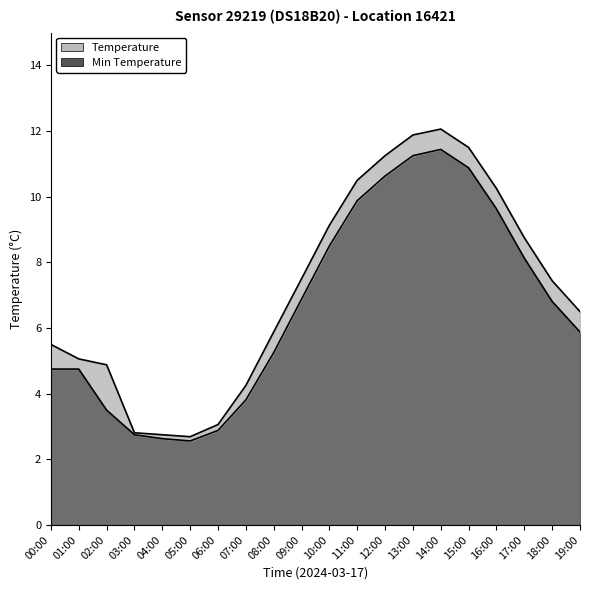

True or false: Min Temperature and Temperature intersect in this chart.

False